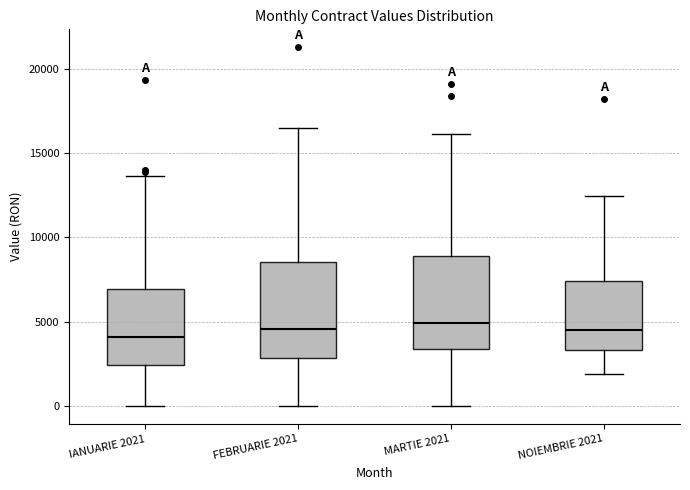

Reading left to right, transcribe this box plot: for each box, give where its median line is, the range the box spans, and where its two whiskers end, as read against the y-axis. The values are not printed on the chart, so give them approximately, as read against the axis.

IANUARIE 2021: median 4000, box 2500 to 7000, whiskers 0 to 13500
FEBRUARIE 2021: median 4500, box 3000 to 8500, whiskers 0 to 16500
MARTIE 2021: median 5000, box 3500 to 9000, whiskers 0 to 16000
NOIEMBRIE 2021: median 4500, box 3500 to 7500, whiskers 2000 to 12500